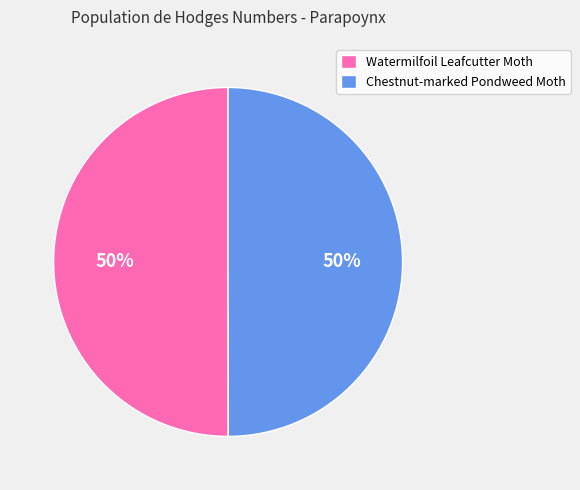

What percentage is the Watermilfoil Leafcutter Moth slice, to the nearest percent?

50%